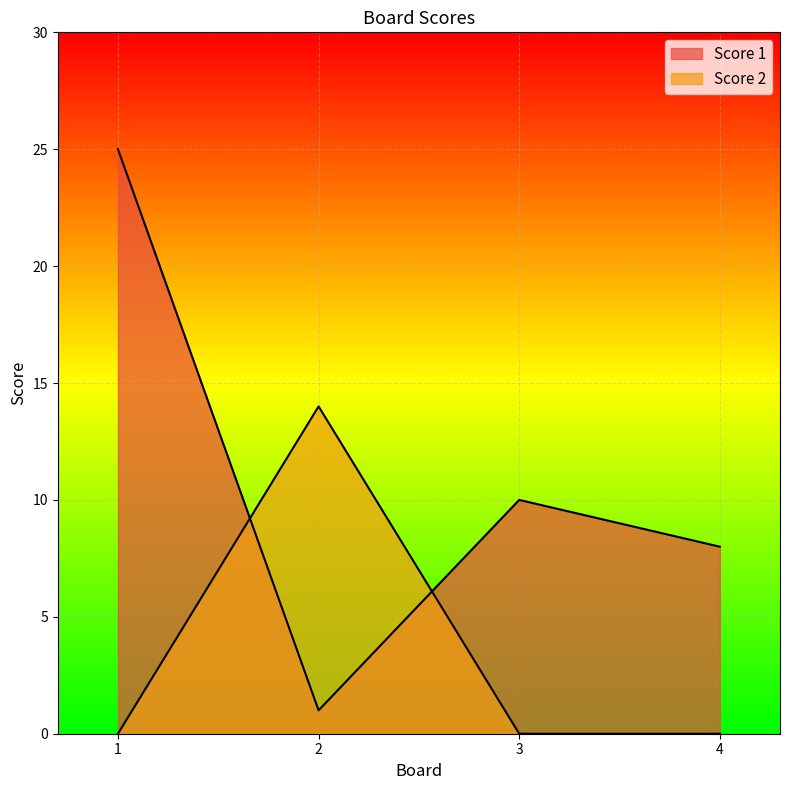

After their last crossing, which series has the higher values: Score 2 or Score 1?

Score 1